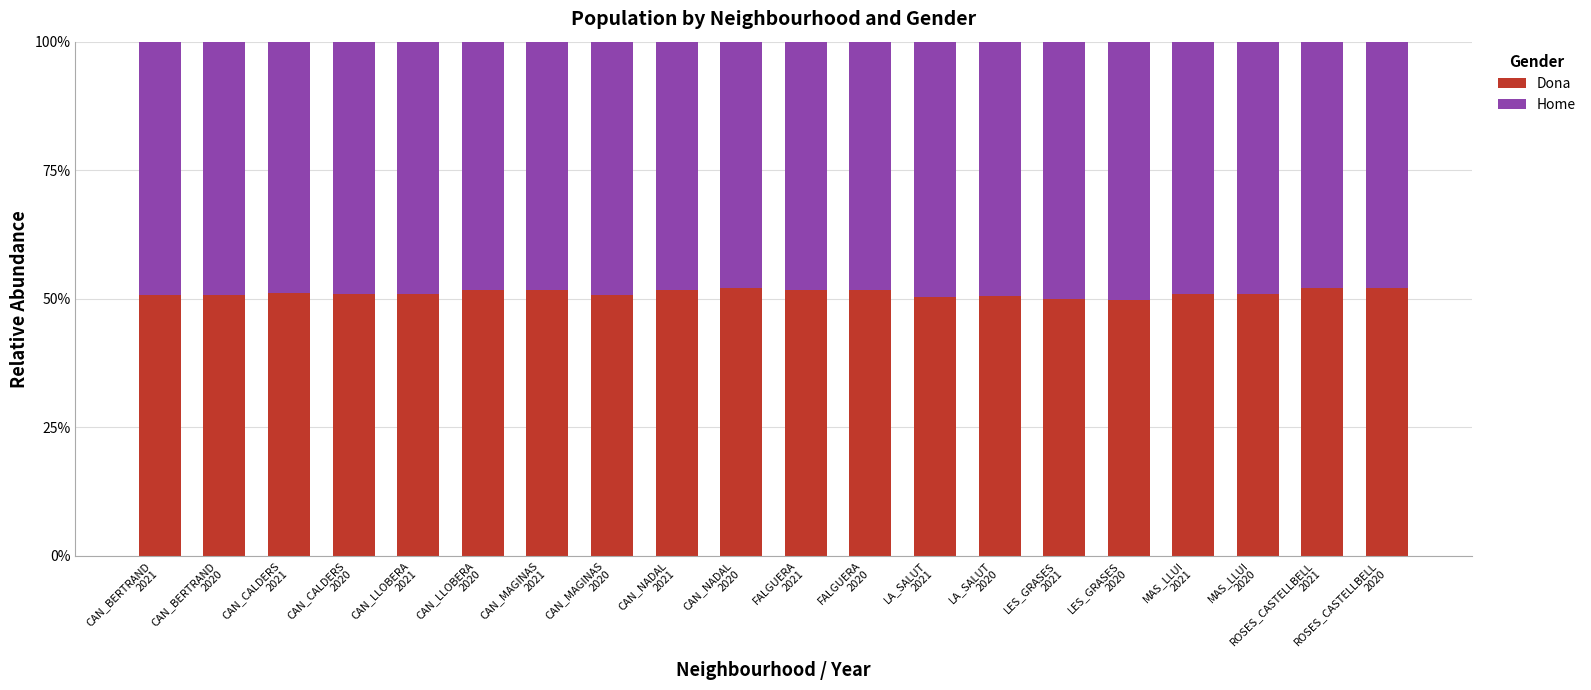

What is the maximum value for Dona?

52.1